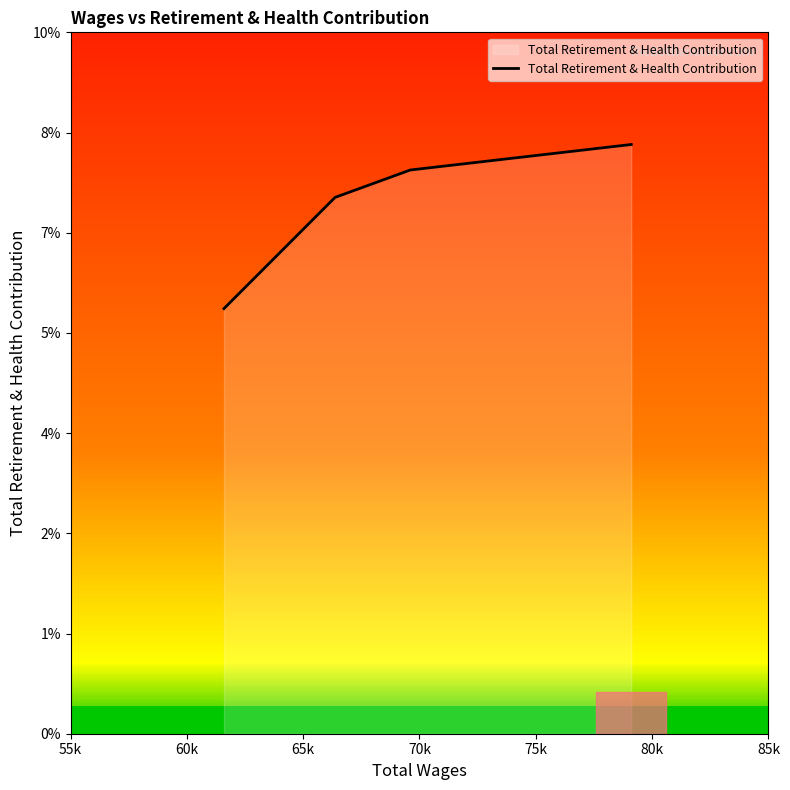

At which label is the value closest to 25309?

60k